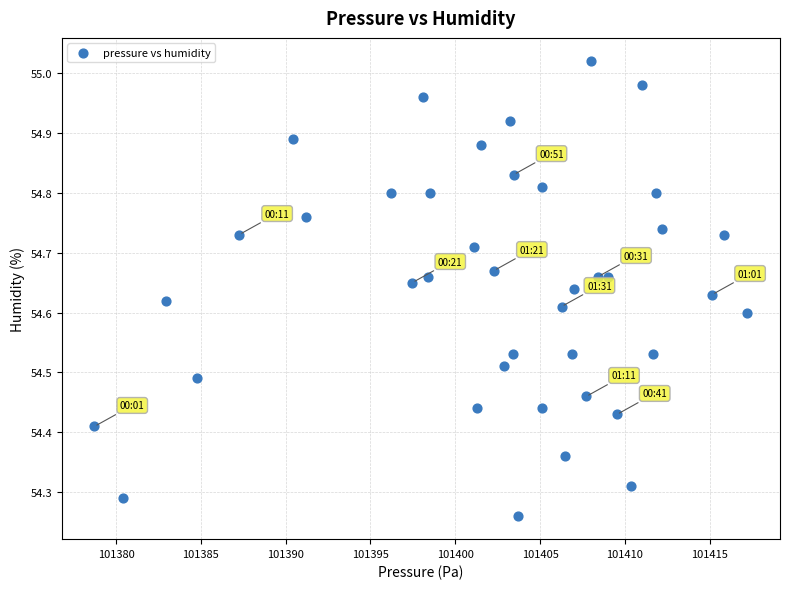

What is the range of X values (max minus min)?

38.5